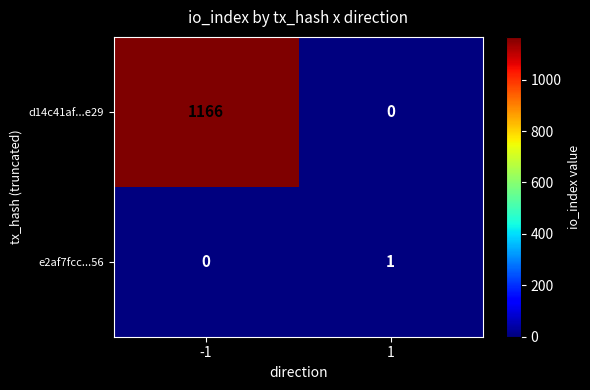

Rank the series by their maximum value, from lowest to highest.

e2af7fcc...56, d14c41af...e29